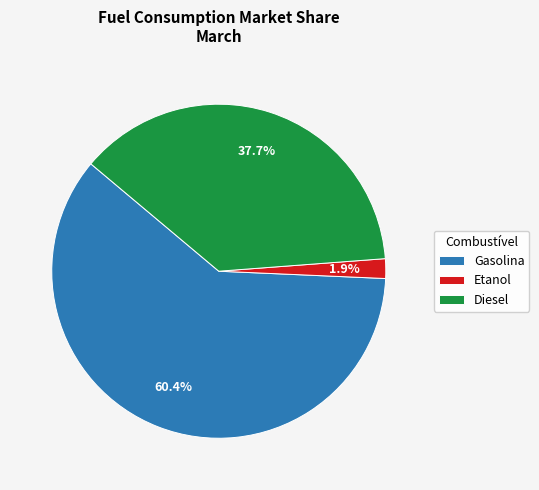

What is the smallest slice in the pie chart?

Etanol